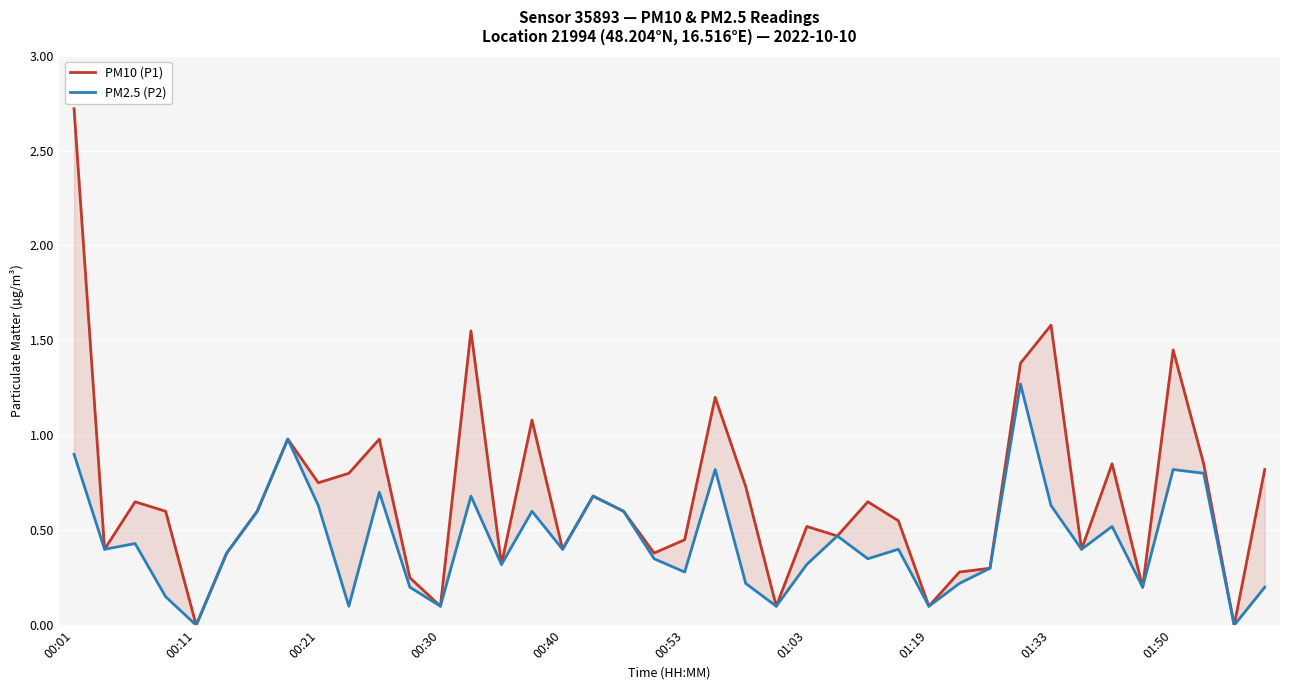

What are all the series names shown in the legend?

PM10 (P1), PM2.5 (P2)